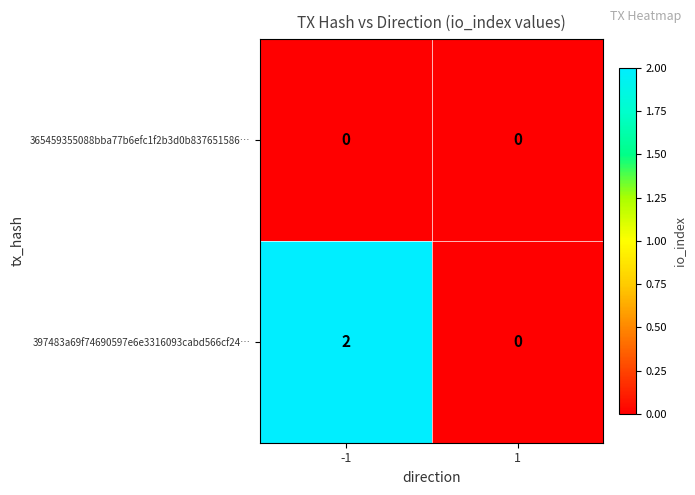

Which series has the largest total across all categories?

397483a69f74690597e6e3316093cabd566cf24…